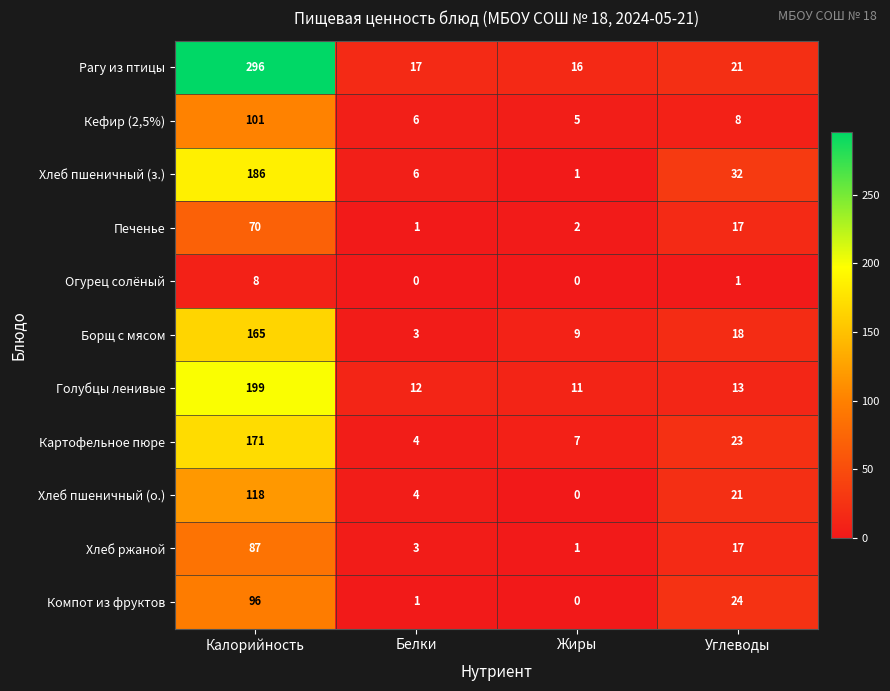

At which category is the sum across all series the highest?

Калорийность